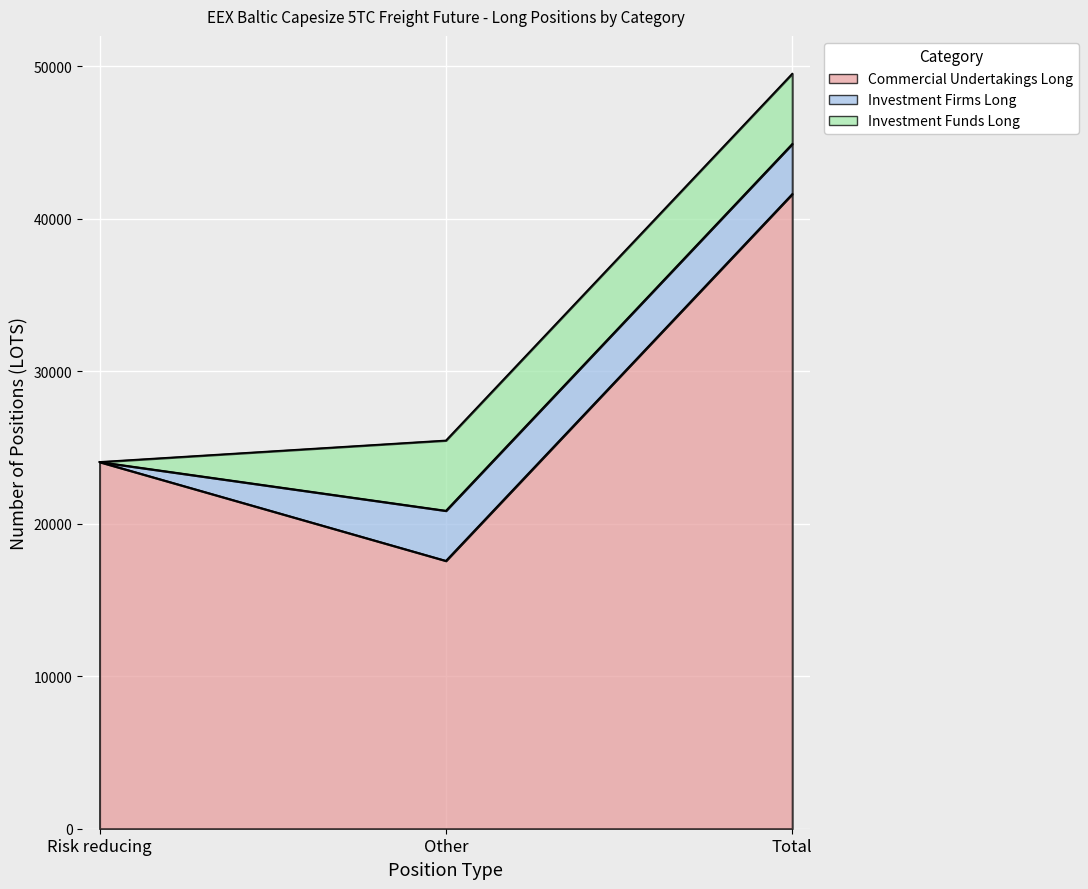

How many categories are shown in the chart?

3